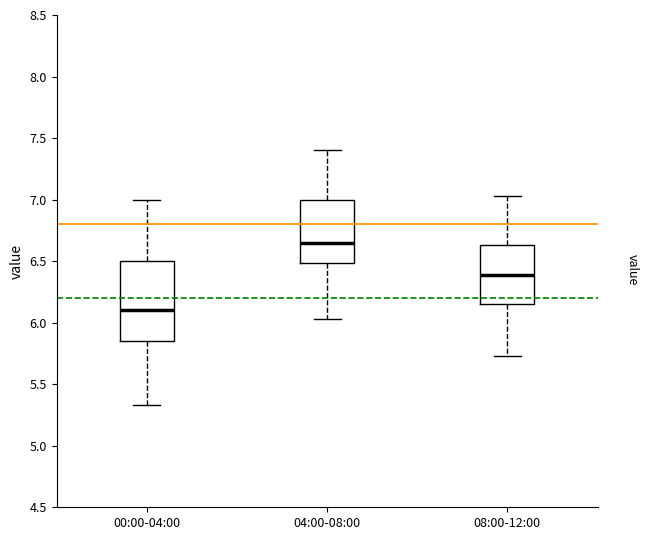

Which box is the tallest, from its lower edge to its upper edge?

00:00-04:00